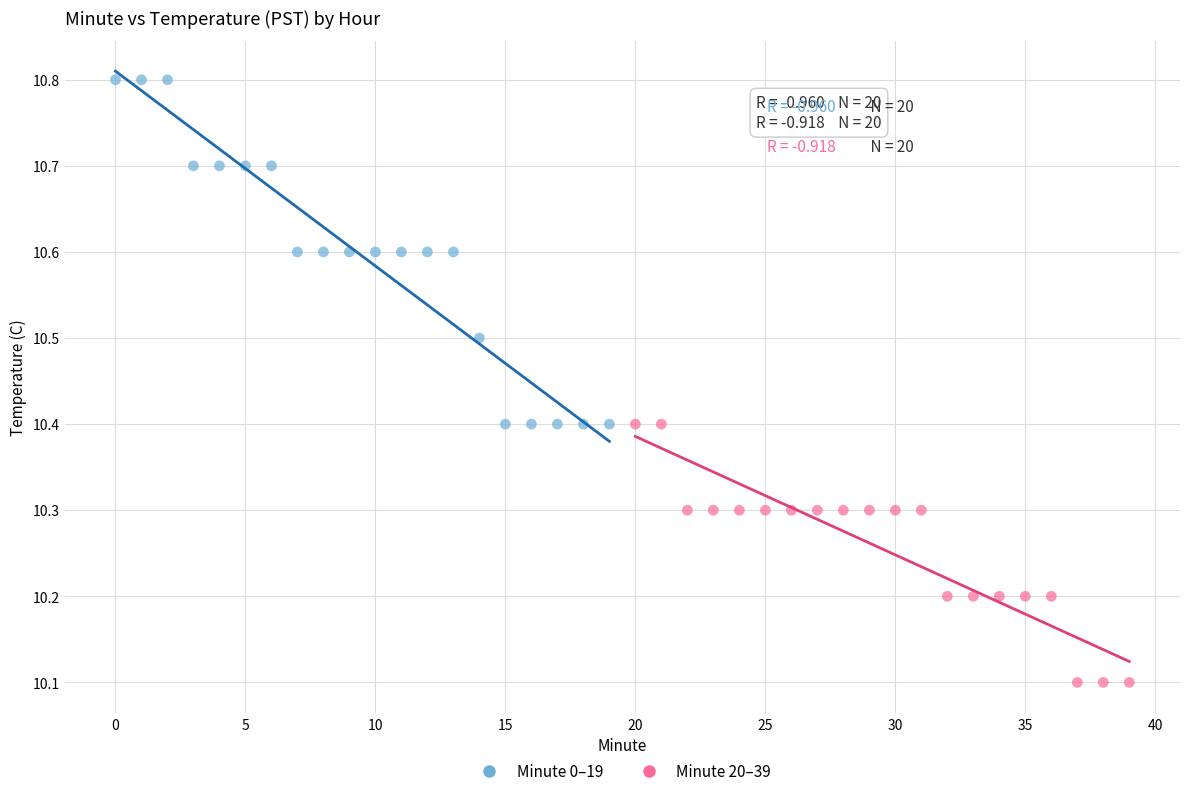

Which series contains the highest Y value?

Minute 0–19